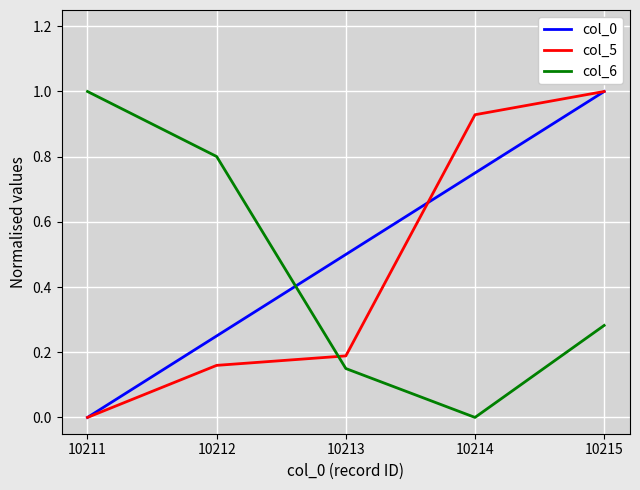

What is the difference between the highest and lowest values at 10213?

0.4